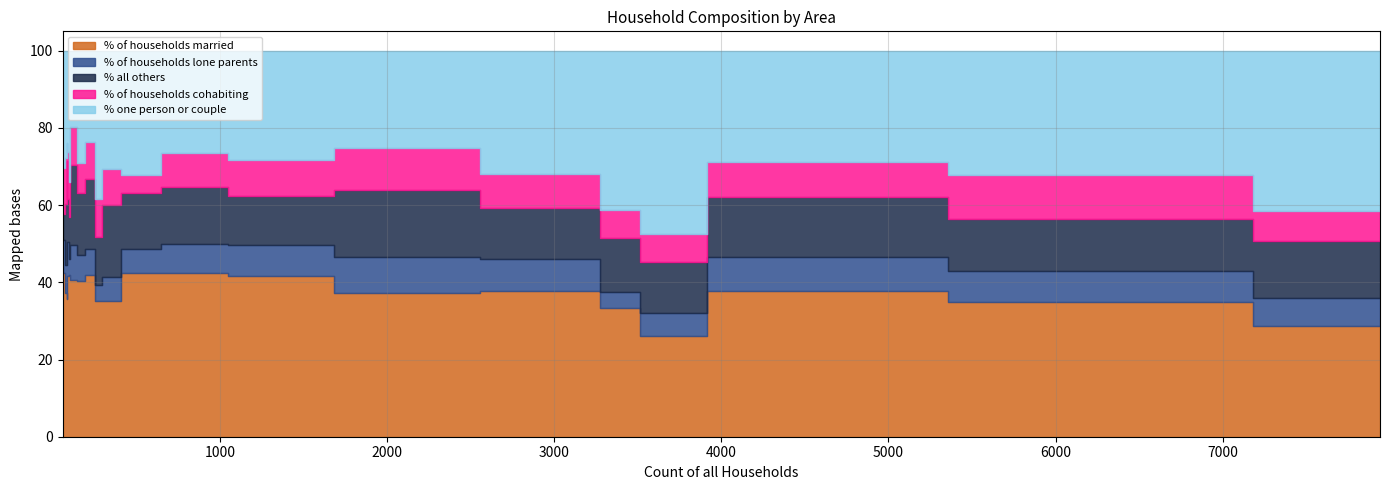

How many data points in % one person or couple are less than 30?

10